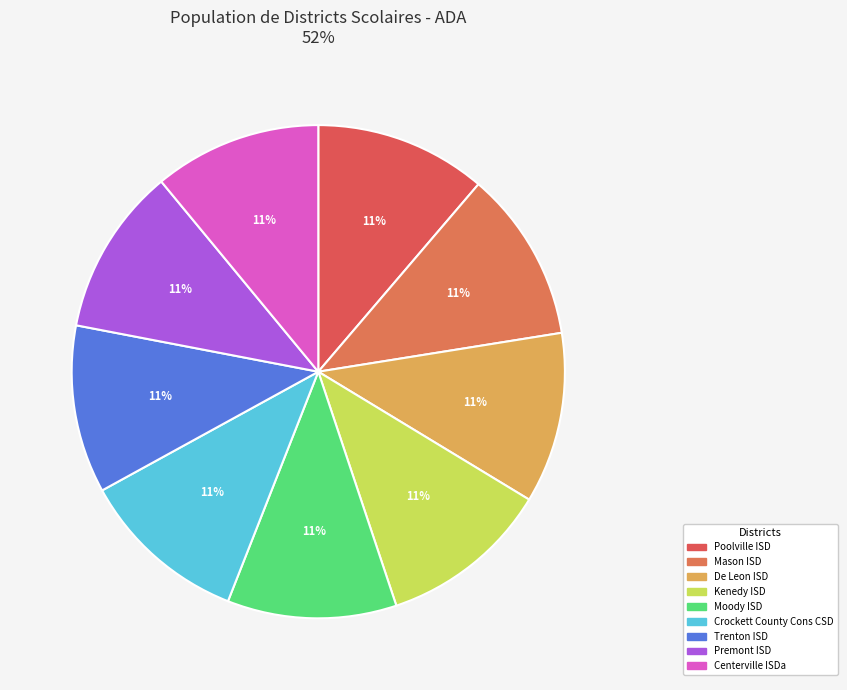

What is the total percentage of Trenton ISD and De Leon ISD?

22.2%